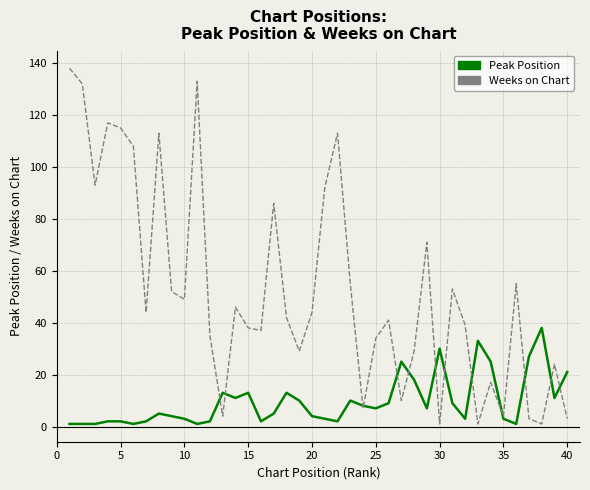

Which series has the largest total across all categories?

Weeks on Chart